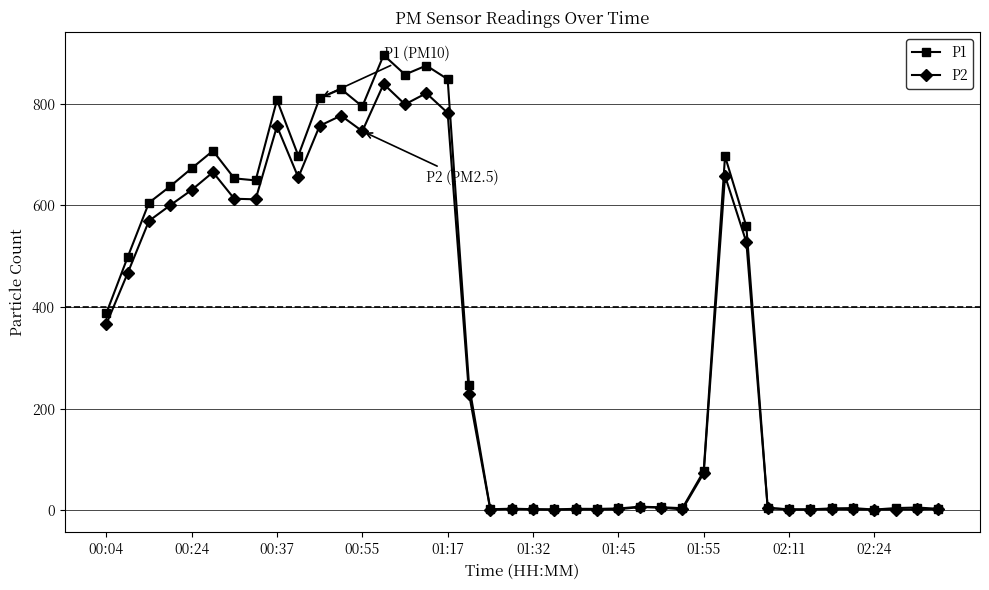

What is the maximum value shown in the chart?

895.7